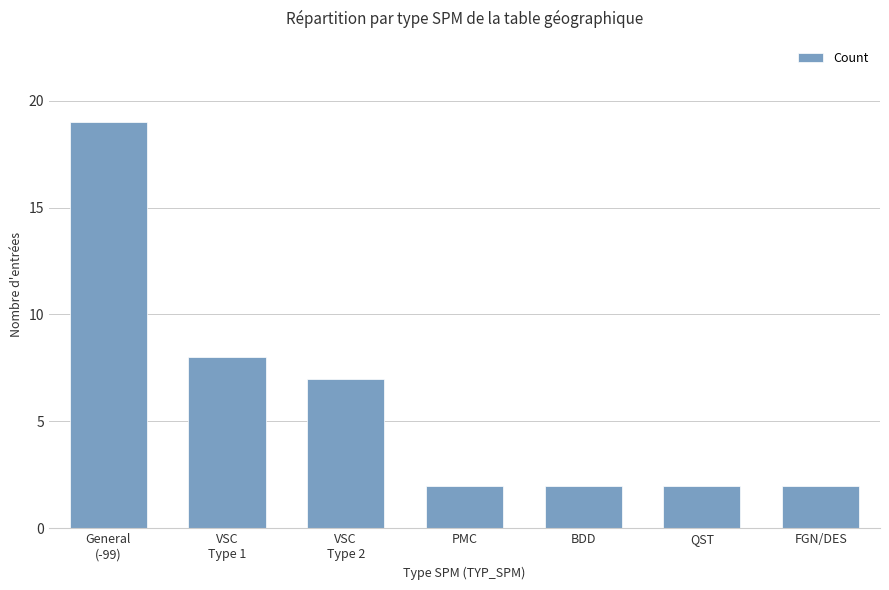

The chart shows a value of 2 at BDD. True or false?

True